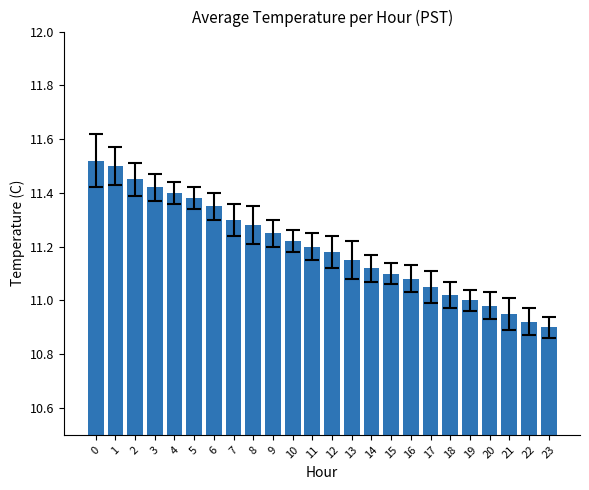

What is the difference between the second highest and minimum values?

0.6